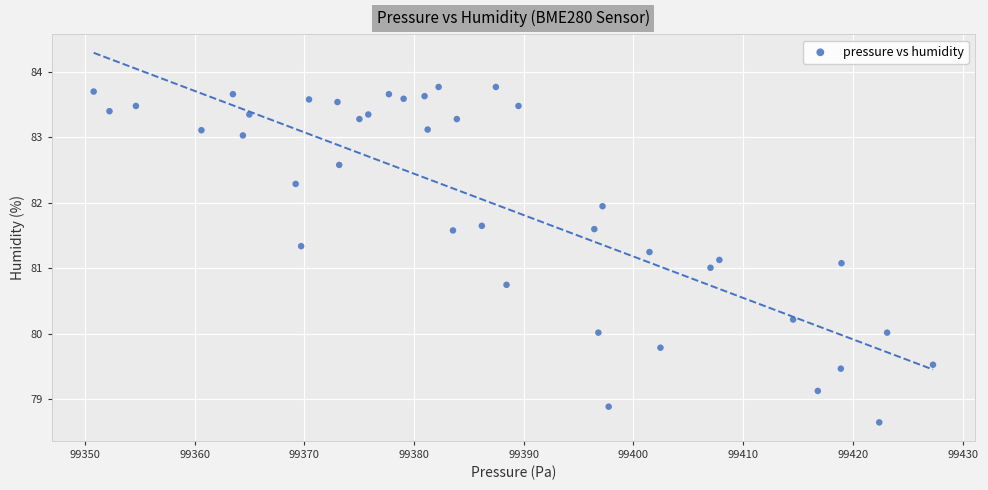

What is the range of Y values (max minus min)?

5.1